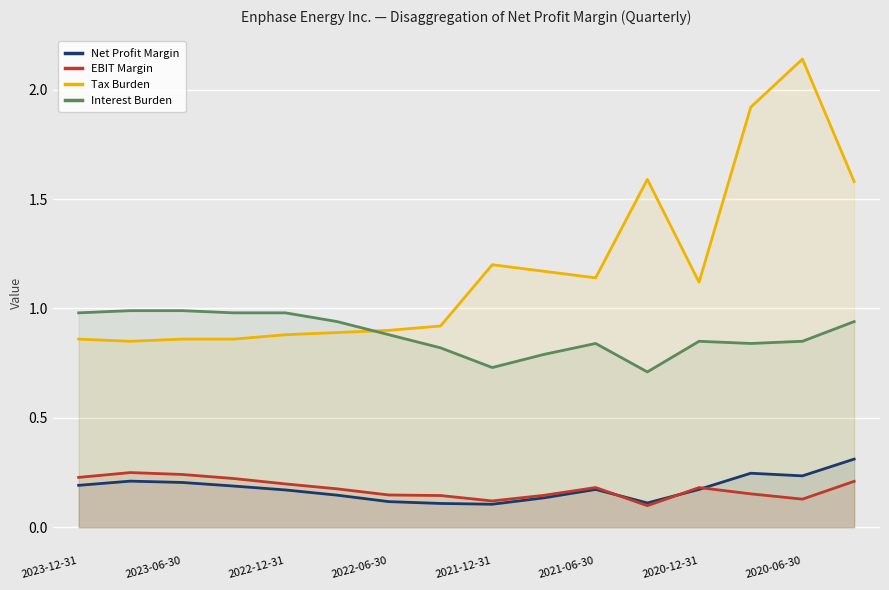

At which label does Tax Burden first exceed 1?

2021-12-31